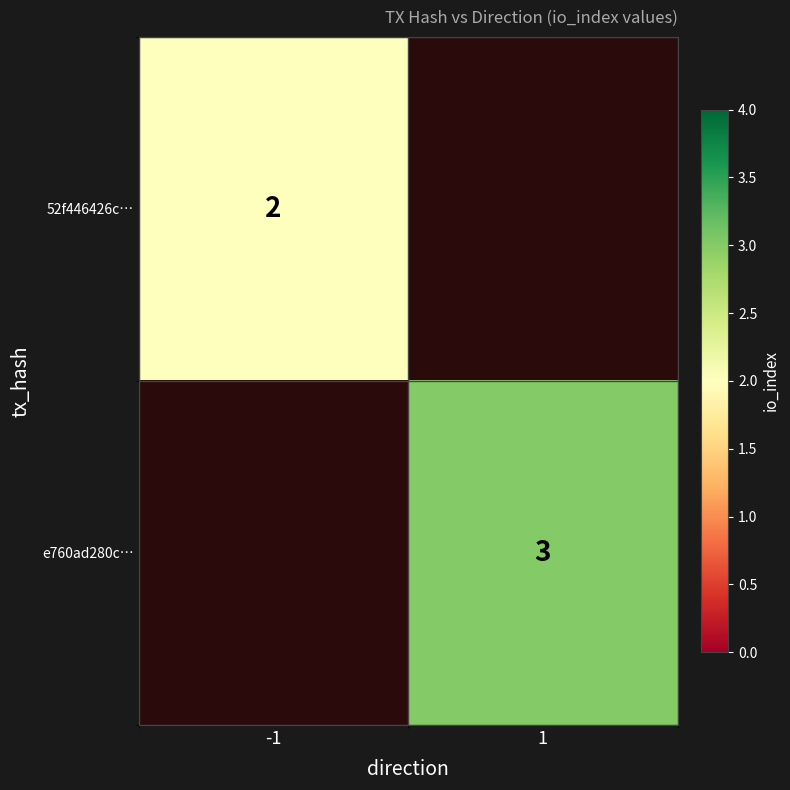

The e760ad280c… series shows 3 at 1. True or false?

True